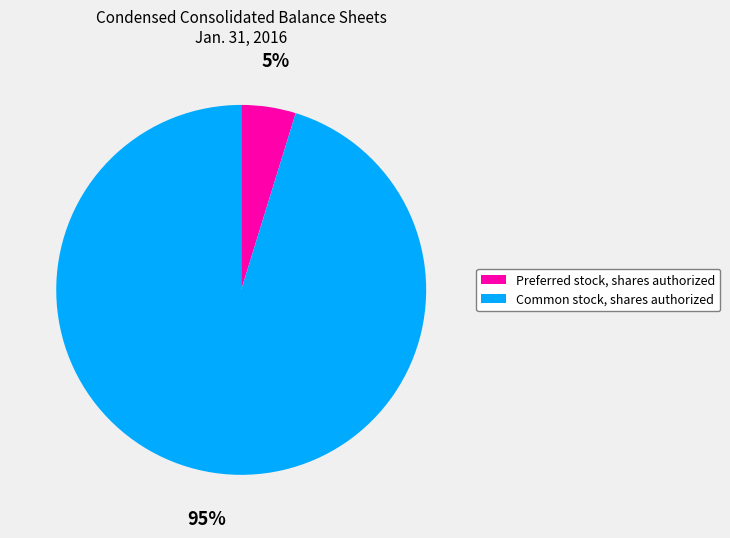

True or false: Common stock, shares authorized accounts for 95% of the total.

True